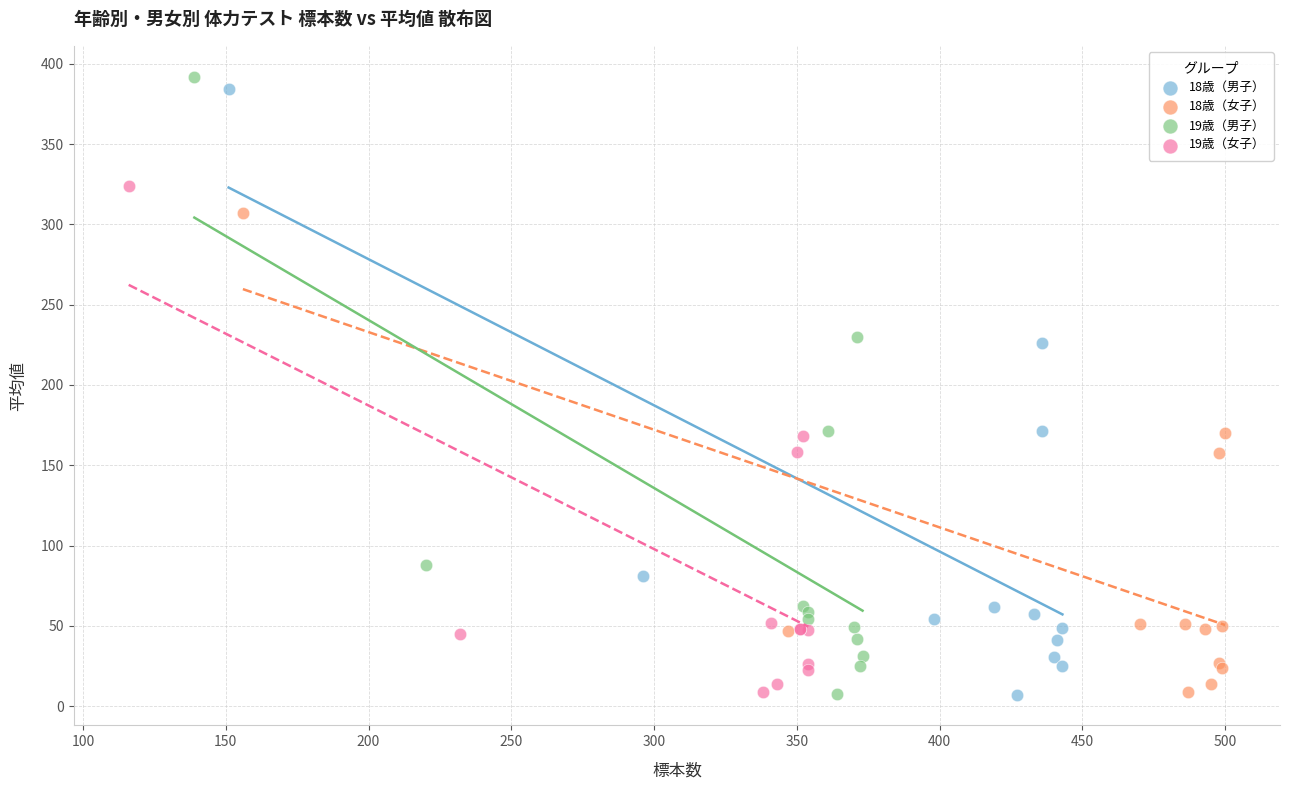

Which series has the widest spread of Y values?

19歳（男子）